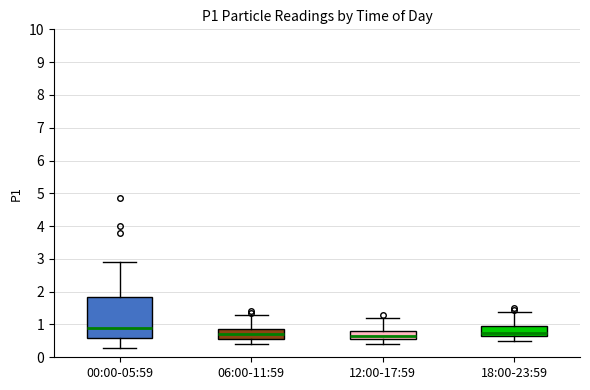

Which box's median line is the highest?

00:00-05:59